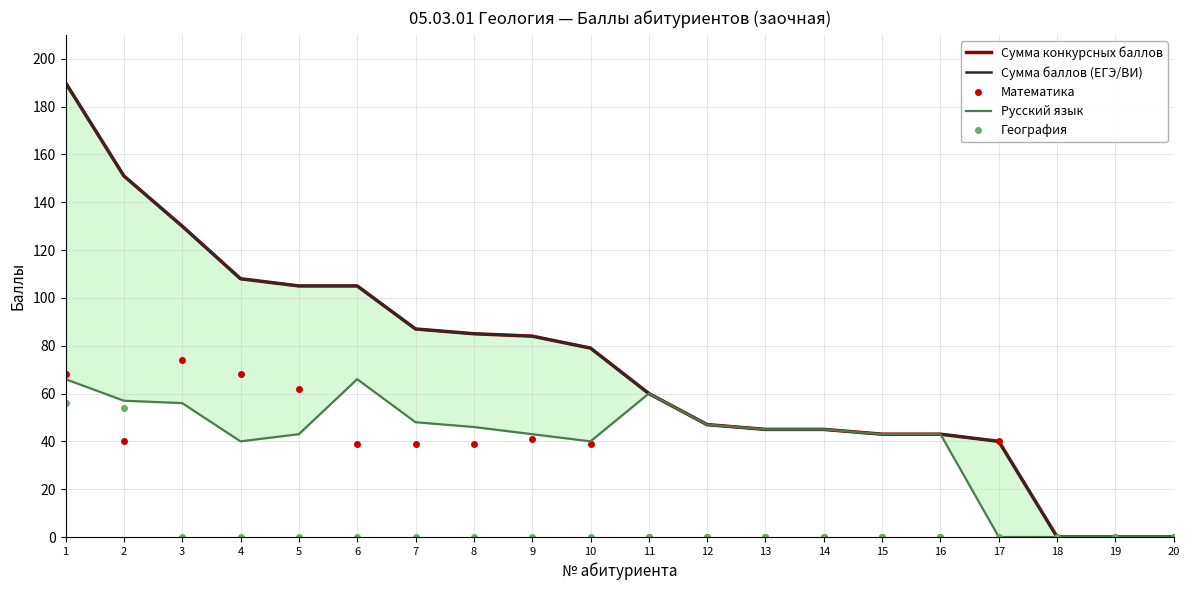

Where is География nearest to the value 28?

2